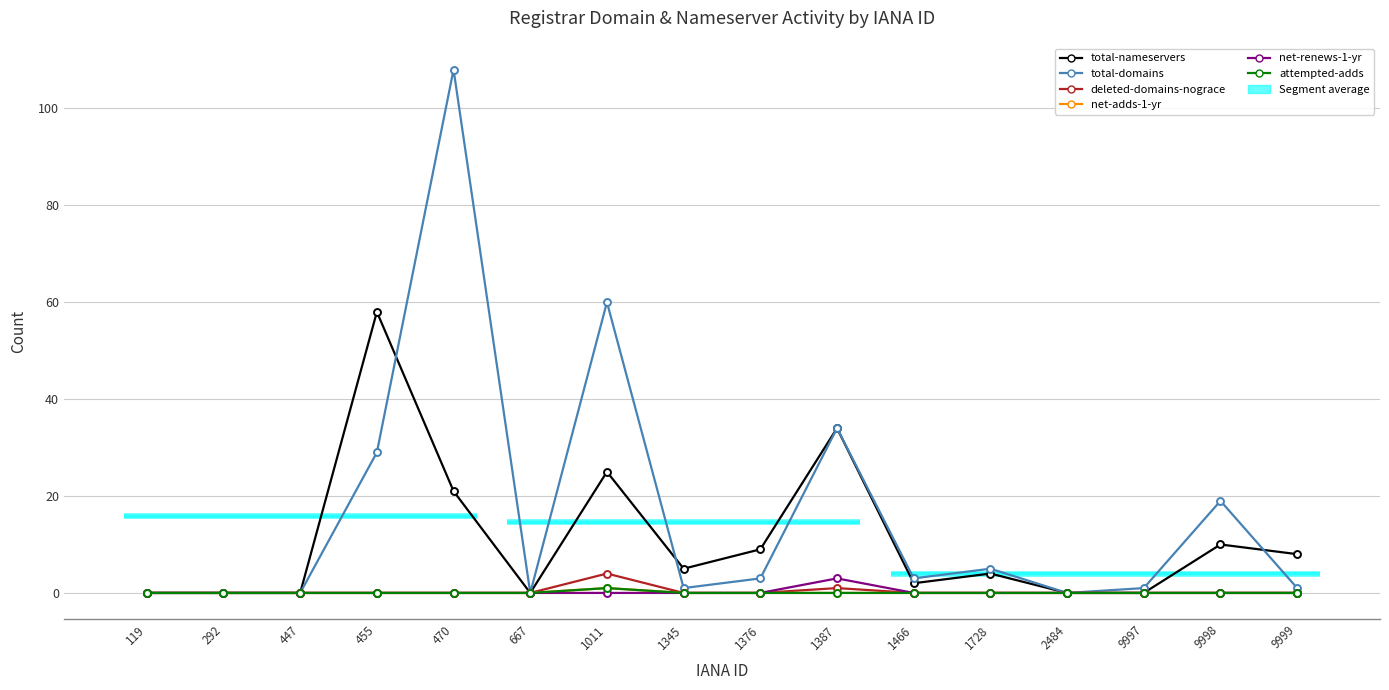

Is the value of total-nameservers at 470 greater than the value of net-renews-1-yr at 455?

Yes